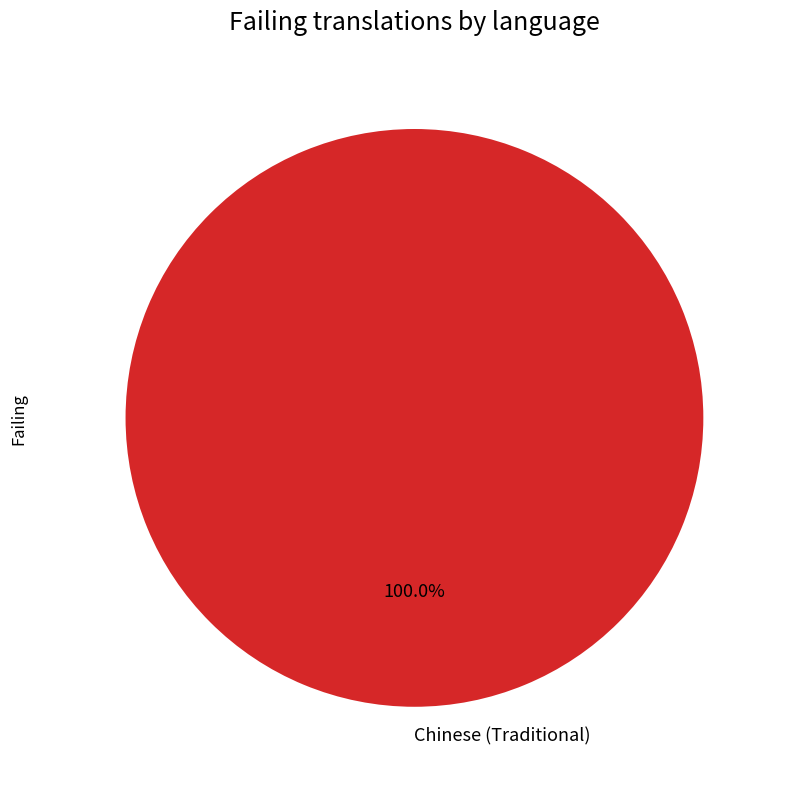

Does any single category account for the majority?

Yes